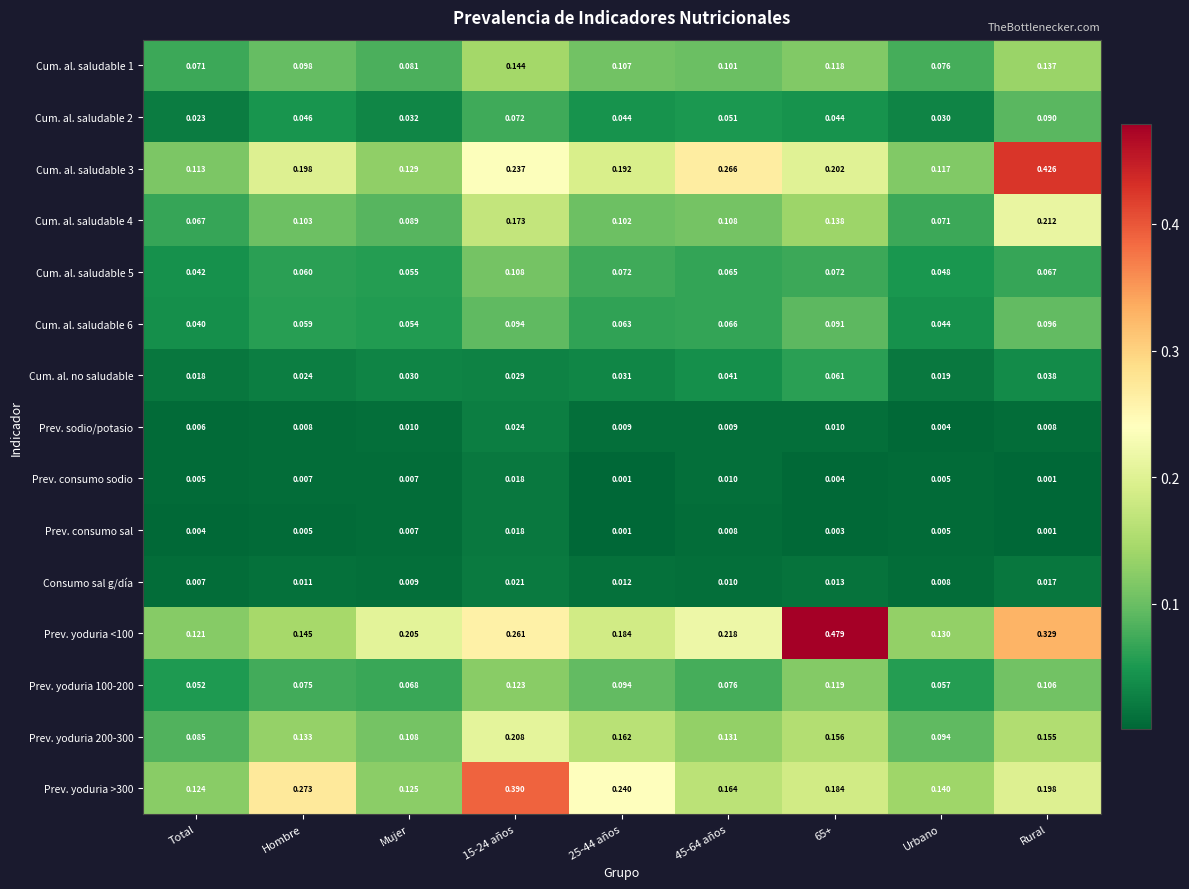

What is the total value across all series at Hombre?

1.2